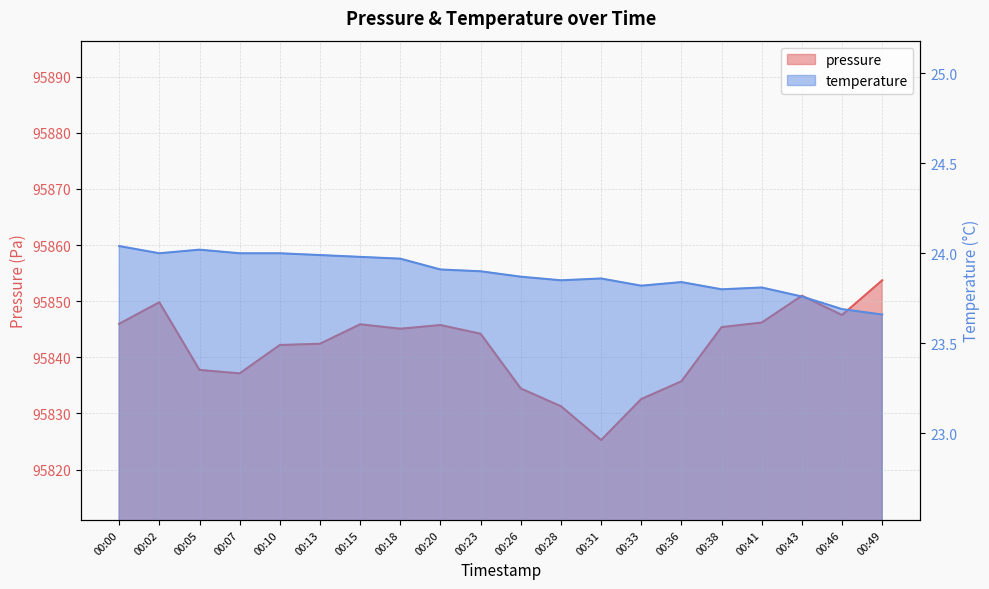

Rank the series at 00:23 from lowest to highest value.

temperature, pressure